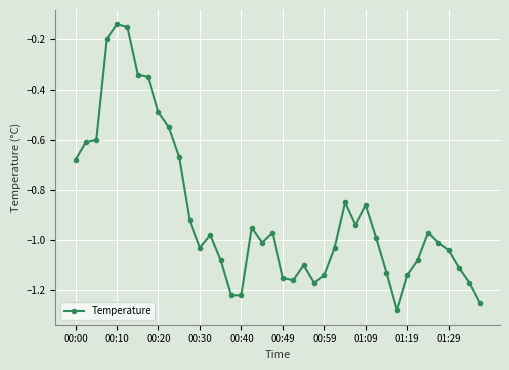

What is the difference between the maximum and minimum values?

1.1